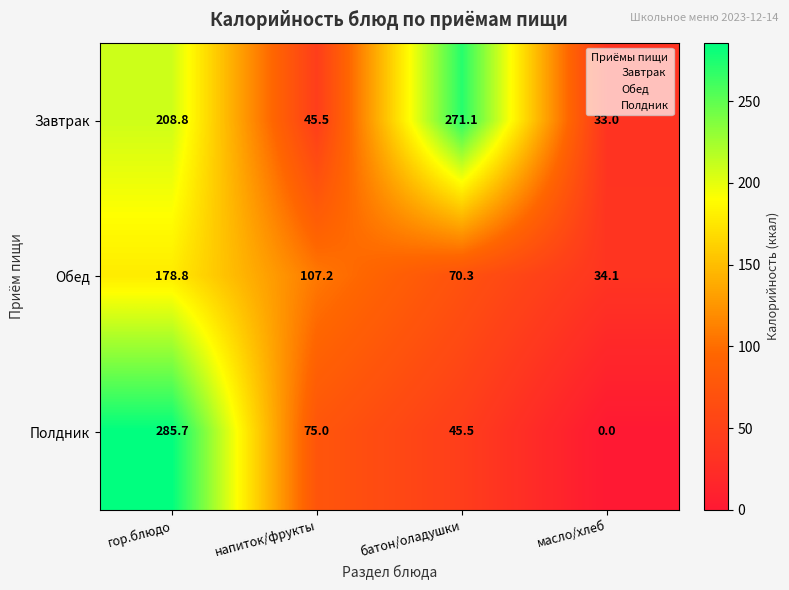

Which series has the widest spread of values?

Полдник